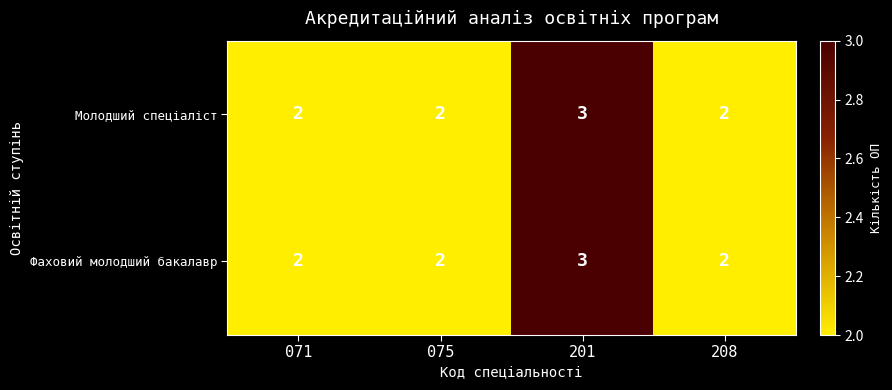

How many categories are shown in the chart?

4